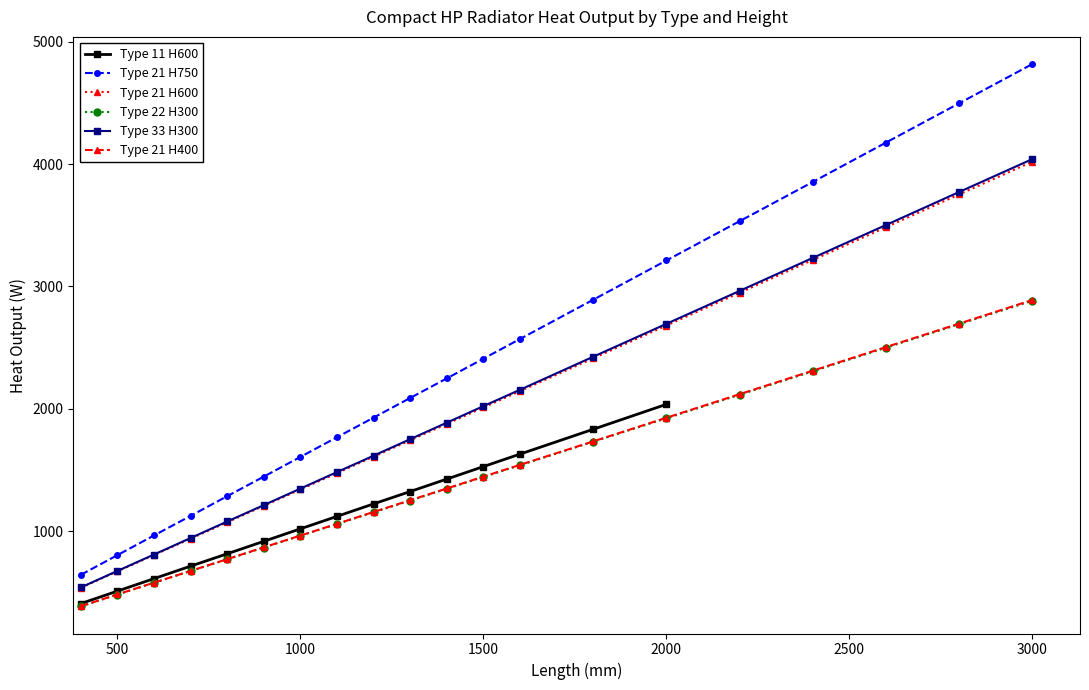

What is the value of the Type 21 H750 point at the 5th from the left?

1285